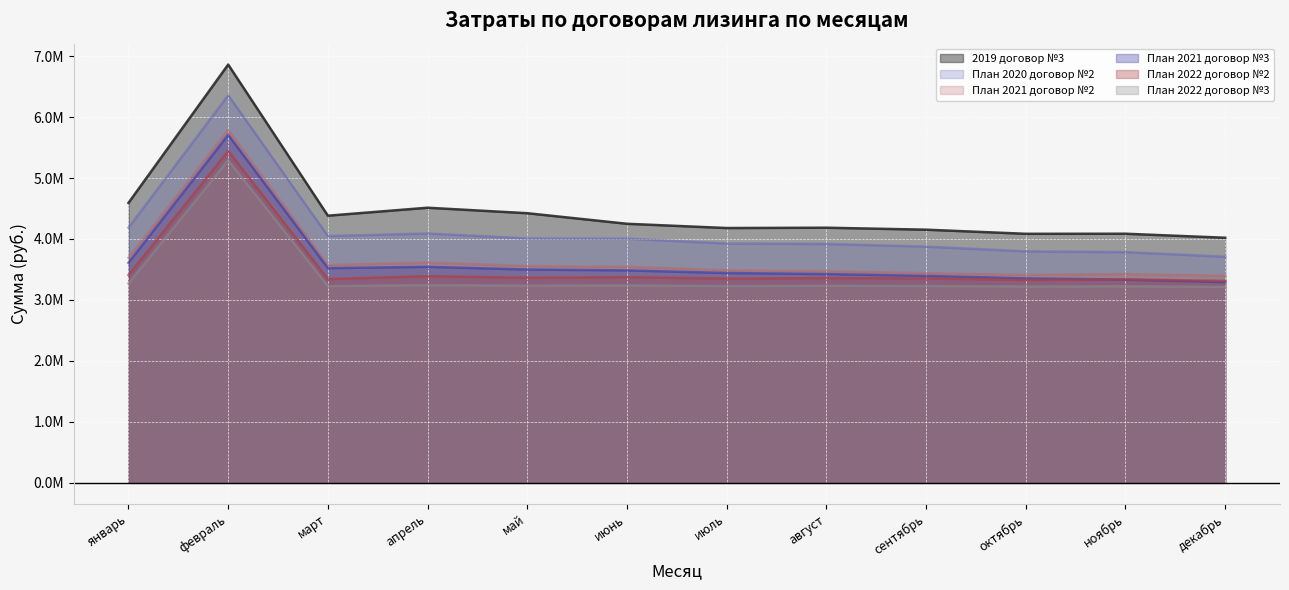

True or false: План 2020 договор №2 and План 2021 договор №3 intersect in this chart.

False